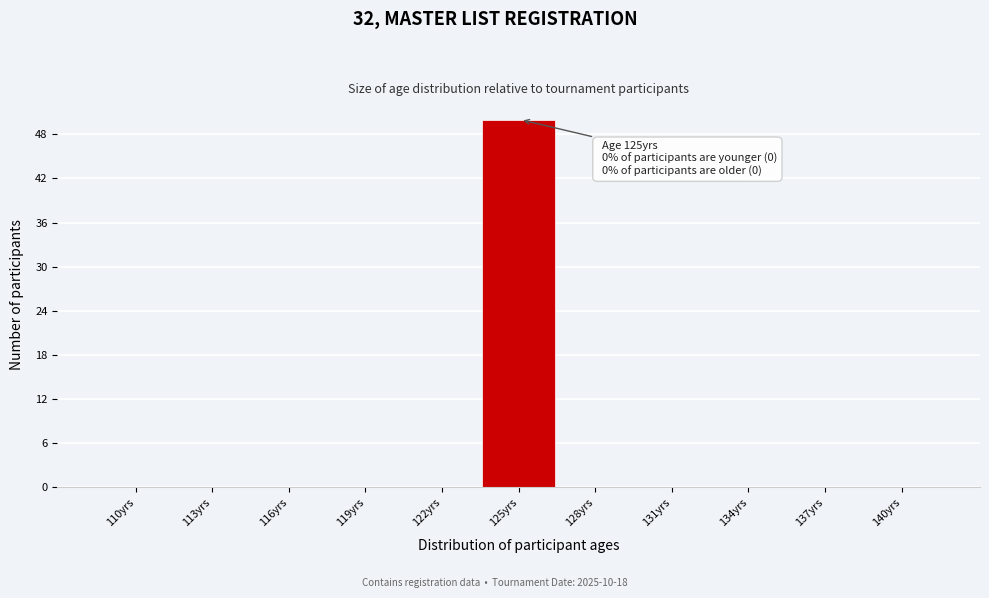

Reading left to right, list all the values displayed in this chart.

110yrs=0	113yrs=0	116yrs=0	119yrs=0	122yrs=0	125yrs=50	128yrs=0	131yrs=0	134yrs=0	137yrs=0	140yrs=0